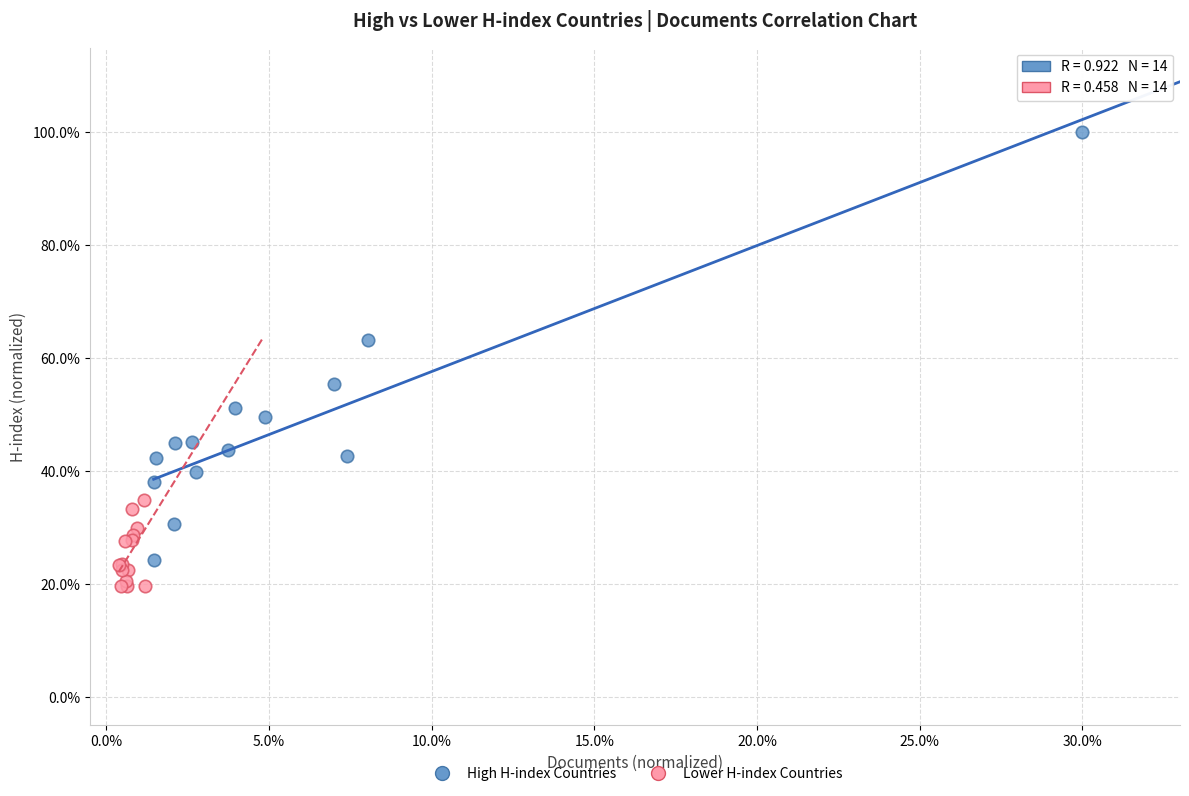

Which series contains the highest Y value?

High H-index Countries